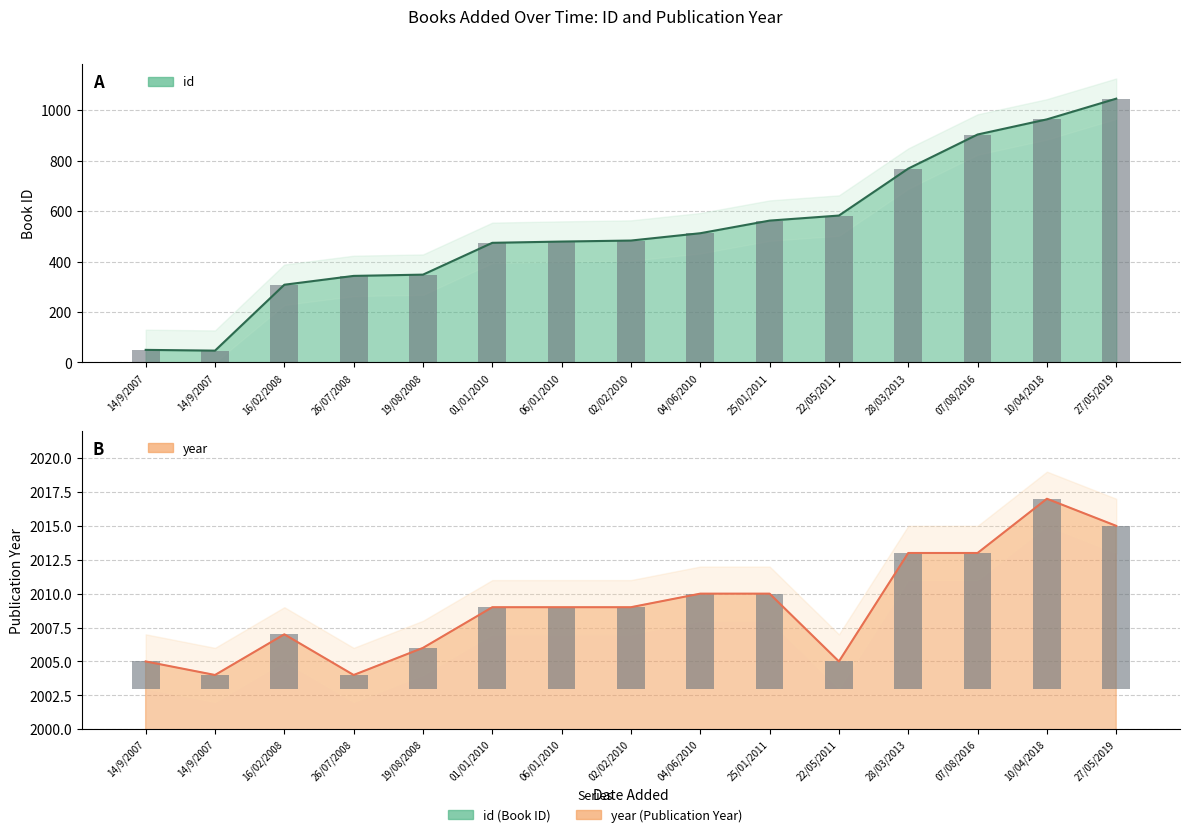

At which label does id first exceed 483?

04/06/2010